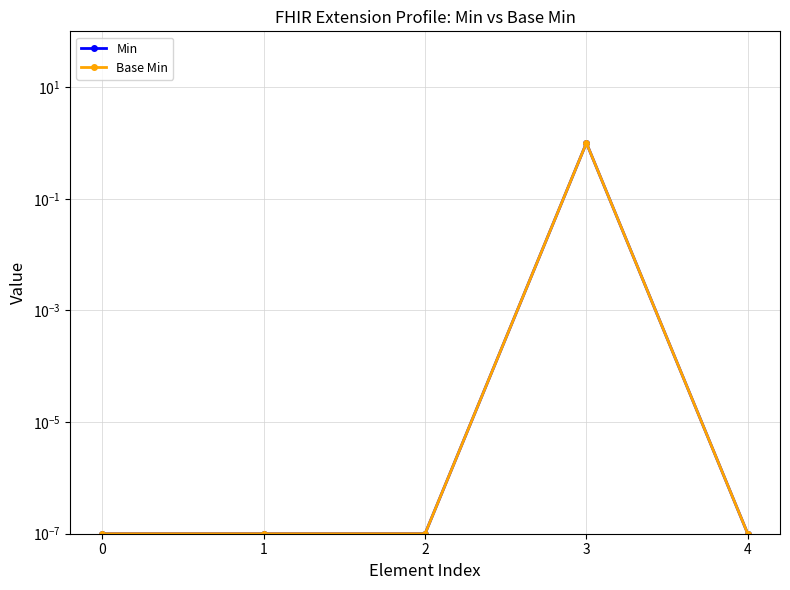

Rank the series by their maximum value, from highest to lowest.

Min, Base Min